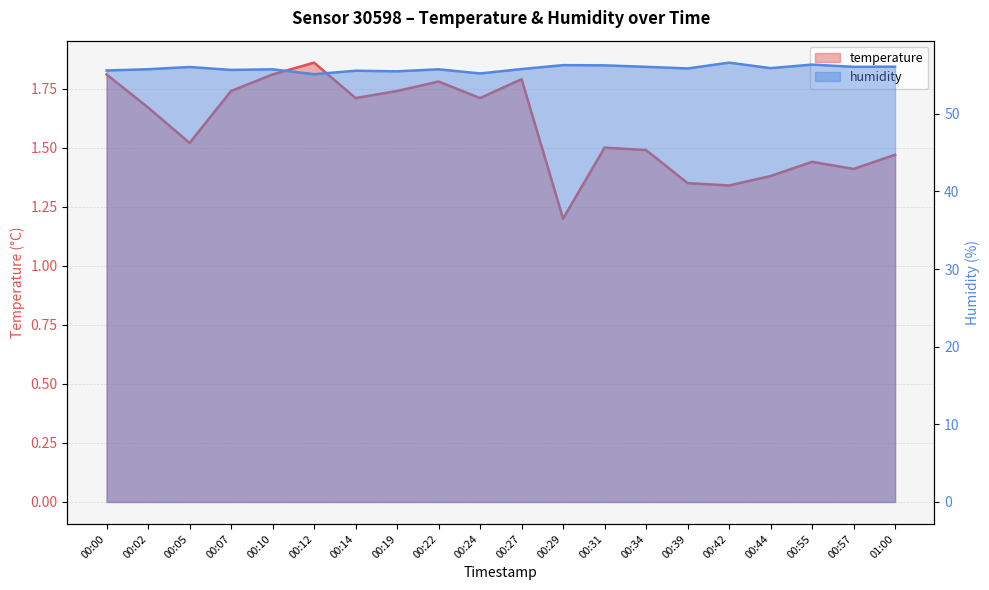

What is the label of the 18th point from the right?

00:05